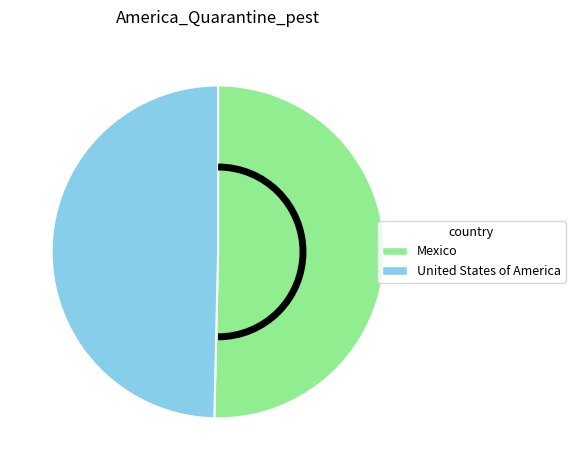

What is the largest slice in the pie chart?

Mexico